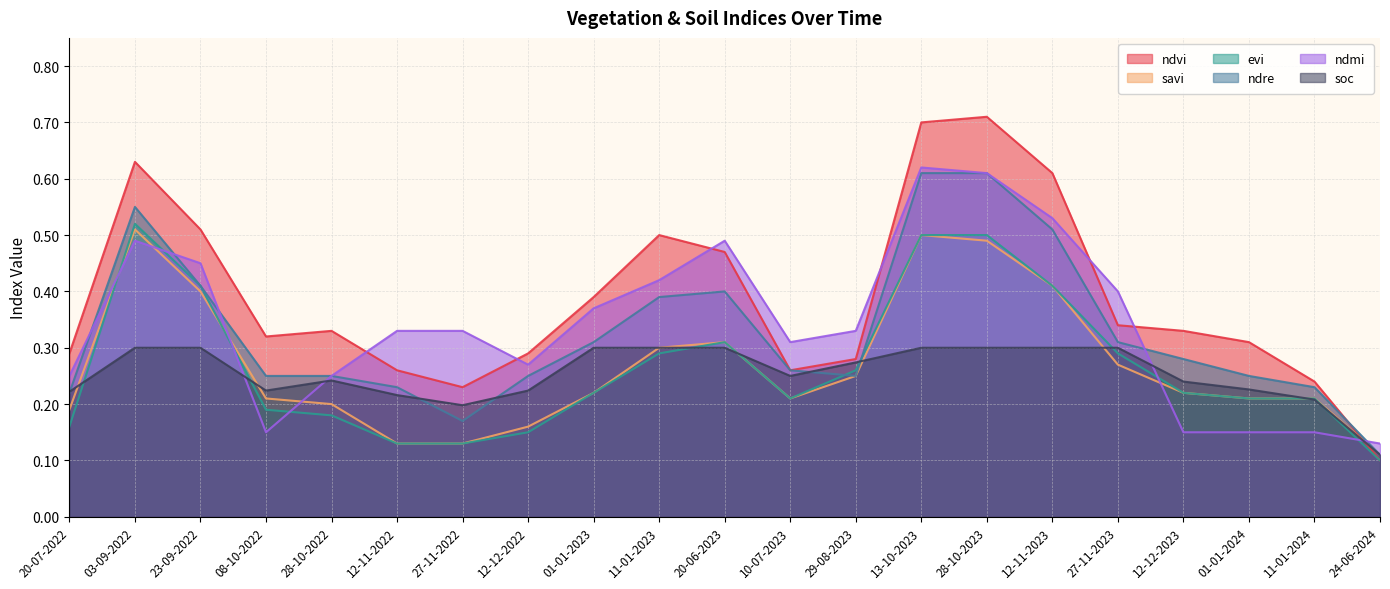

What is the value of the ndre point at the 5th from the left?

0.2